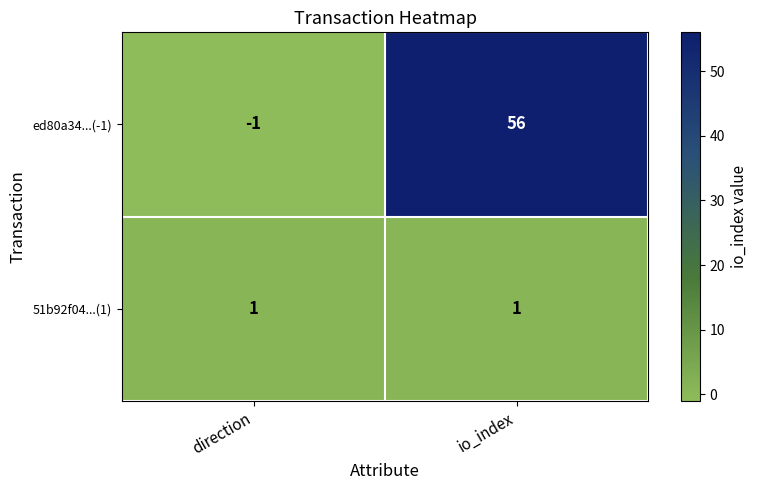

Which label corresponds to the largest value in the chart?

io_index